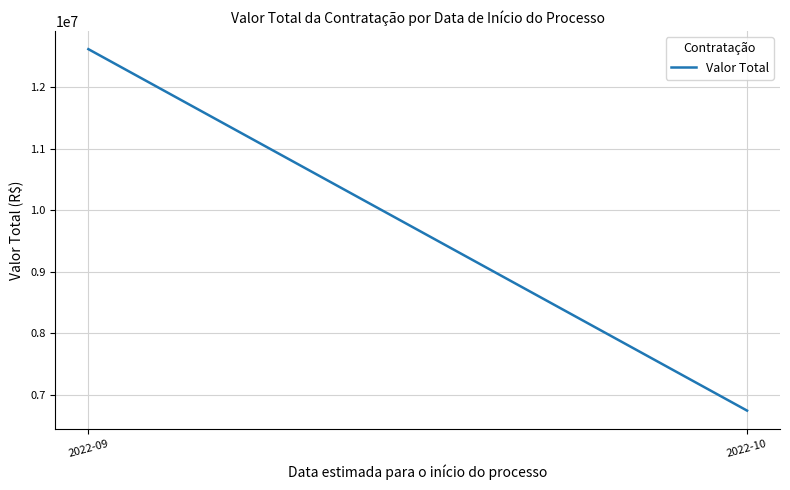

At which label does the data first exceed 12615580?

2022-09